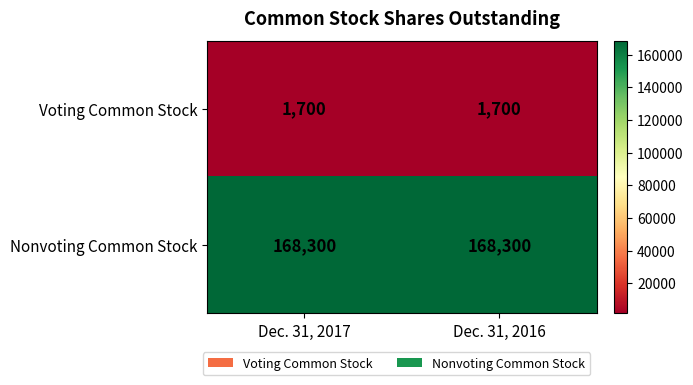

What is the spread (max minus min) of values at Dec. 31, 2016?

166600